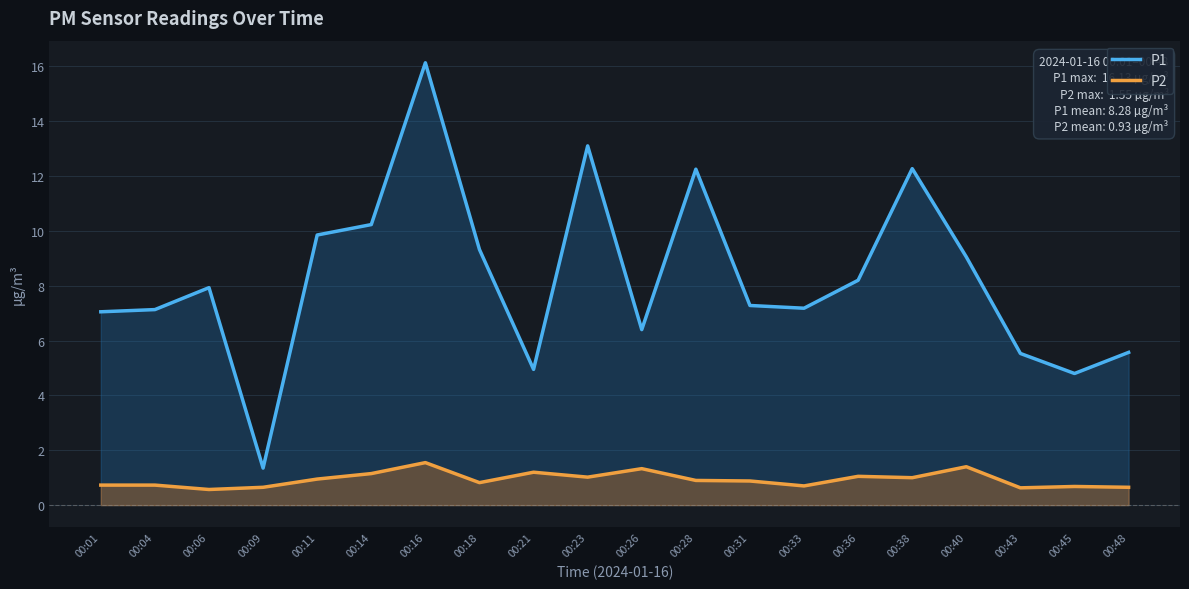

Between 00:01 and 00:04, which is larger?

00:04